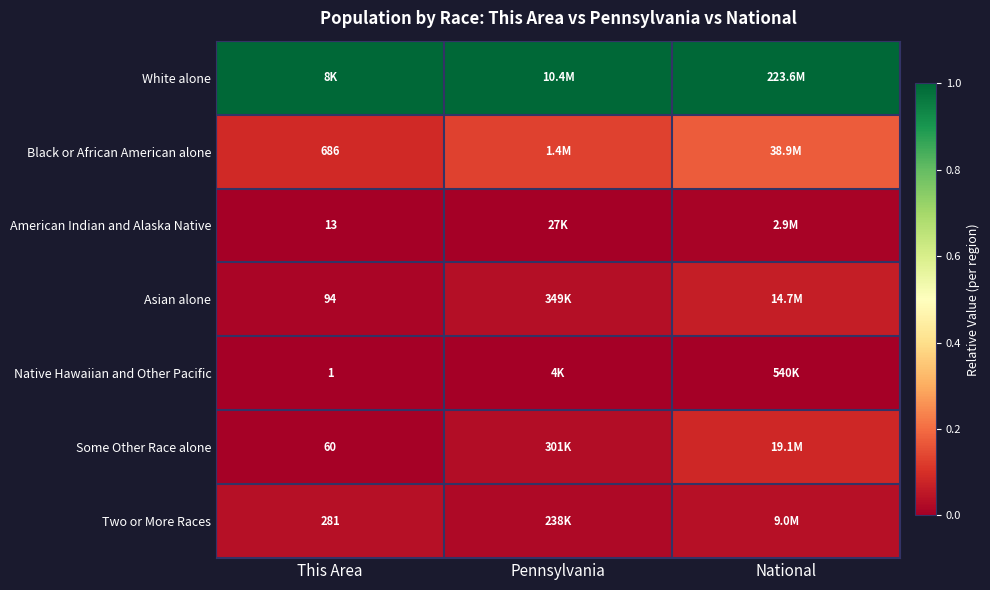

List the series in order of their peak value, highest first.

White alone, Black or African American alone, Some Other Race alone, Asian alone, Two or More Races, American Indian and Alaska Native, Native Hawaiian and Other Pacific